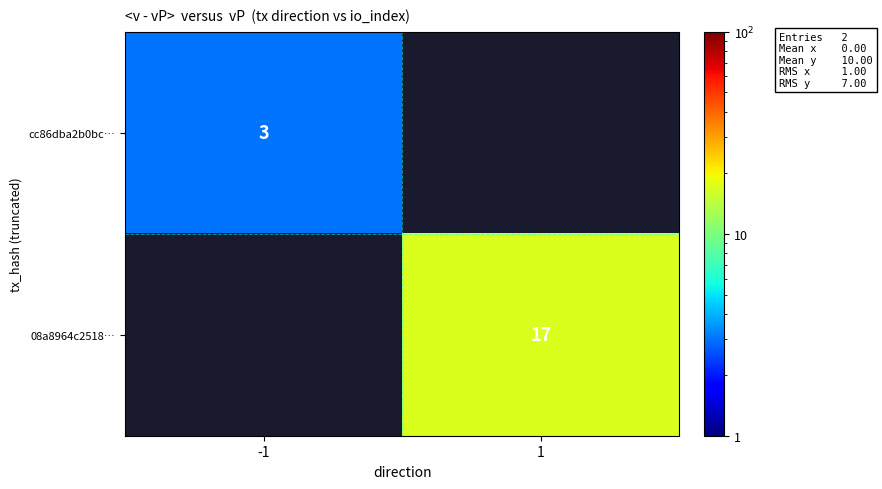

Is the value of 08a8964c2518… at 1 greater than the value of cc86dba2b0bc… at -1?

Yes